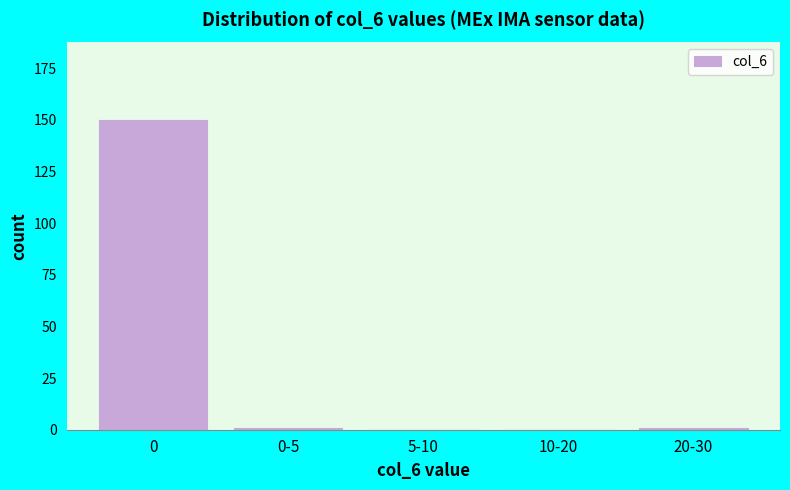

Reading left to right, transcribe all the data shown in this chart.

0=150	0-5=1	5-10=0	10-20=0	20-30=1